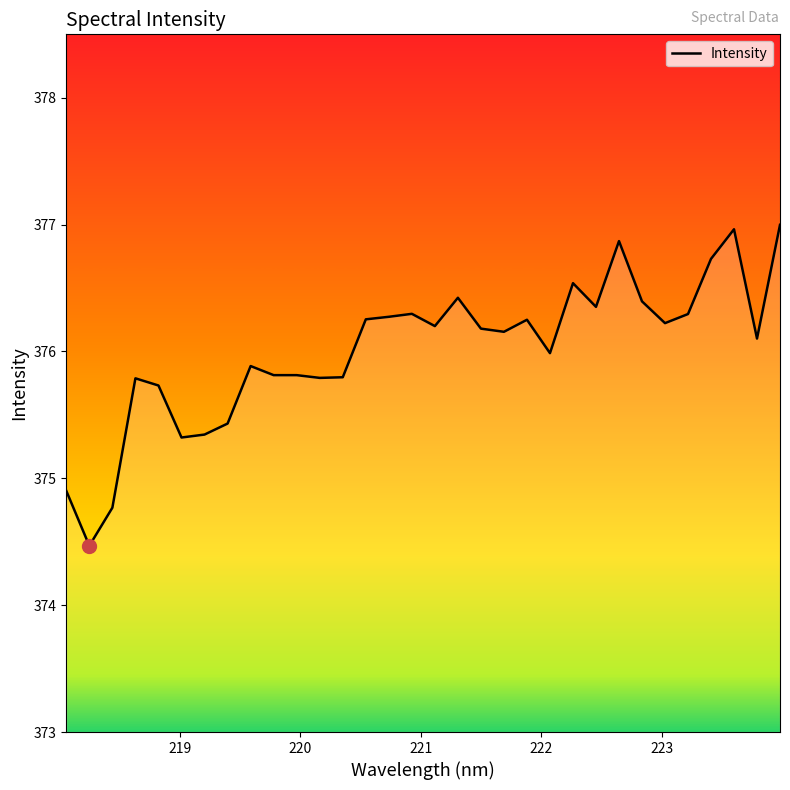

What is the difference between the maximum and minimum values?

2.5